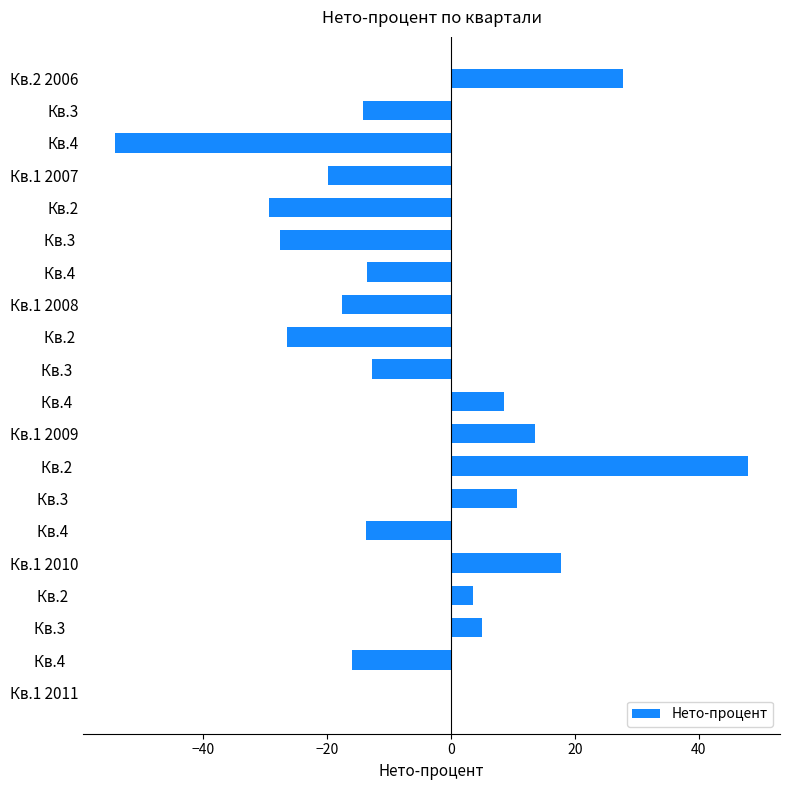

What is the greatest value displayed?

48.0